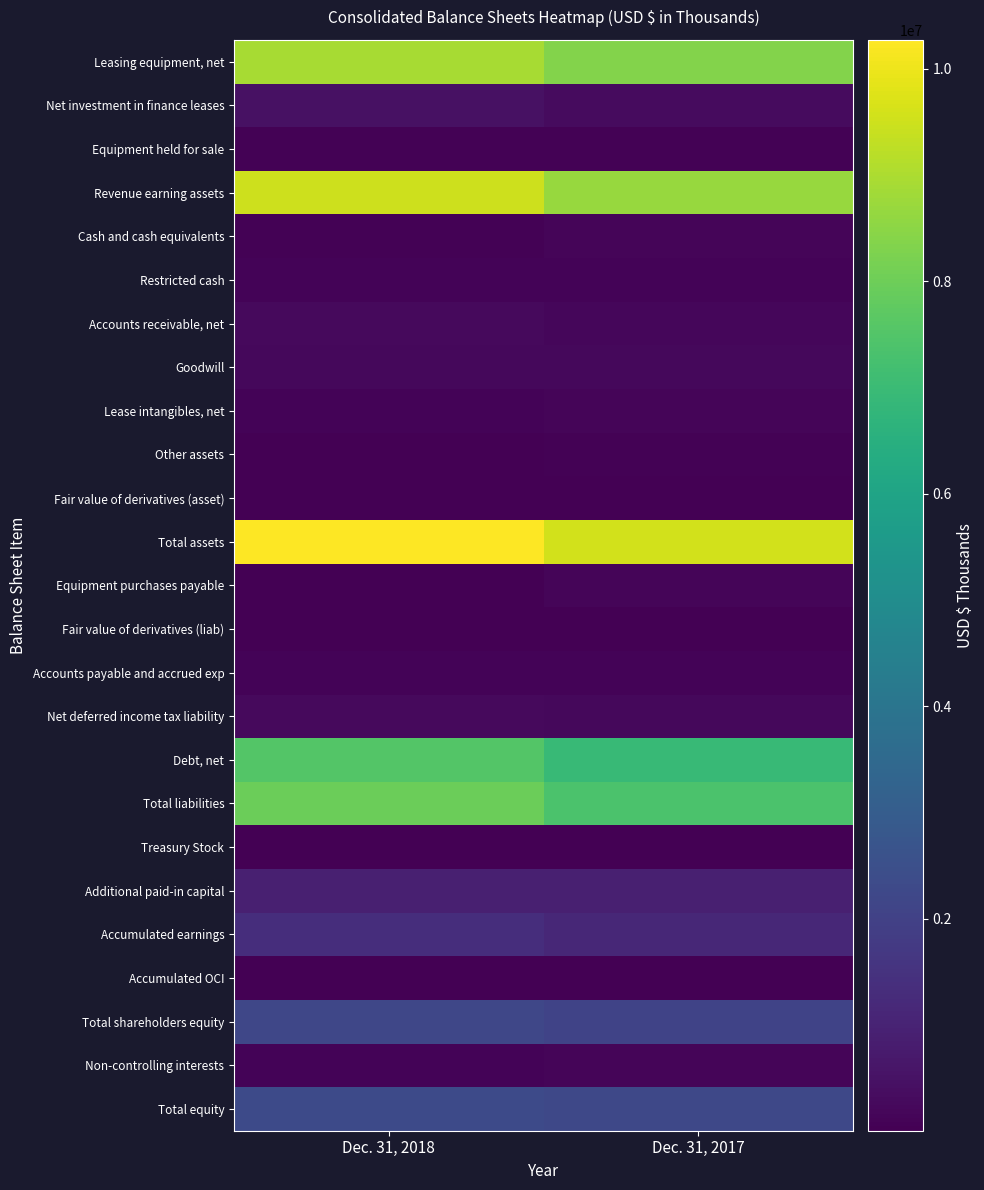

Reading left to right, what are all the values shown in this chart?

Leasing equipment, net: Dec. 31, 2018=8923451	Dec. 31, 2017=8364484
Net investment in finance leases: Dec. 31, 2018=478065	Dec. 31, 2017=295891
Equipment held for sale: Dec. 31, 2018=66453	Dec. 31, 2017=43195
Revenue earning assets: Dec. 31, 2018=9467969	Dec. 31, 2017=8703570
Cash and cash equivalents: Dec. 31, 2018=48950	Dec. 31, 2017=132031
Restricted cash: Dec. 31, 2018=110589	Dec. 31, 2017=94140
Accounts receivable, net: Dec. 31, 2018=264382	Dec. 31, 2017=199876
Goodwill: Dec. 31, 2018=236665	Dec. 31, 2017=236665
Lease intangibles, net: Dec. 31, 2018=92925	Dec. 31, 2017=154376
Other assets: Dec. 31, 2018=34610	Dec. 31, 2017=49591
Fair value of derivatives (asset): Dec. 31, 2018=13923	Dec. 31, 2017=7376
Total assets: Dec. 31, 2018=10270013	Dec. 31, 2017=9577625
Equipment purchases payable: Dec. 31, 2018=22392	Dec. 31, 2017=128133
Fair value of derivatives (liab): Dec. 31, 2018=10966	Dec. 31, 2017=2503
Accounts payable and accrued exp: Dec. 31, 2018=99885	Dec. 31, 2017=109999
Net deferred income tax liability: Dec. 31, 2018=282129	Dec. 31, 2017=215439
Debt, net: Dec. 31, 2018=7529432	Dec. 31, 2017=6911725
Total liabilities: Dec. 31, 2018=7944804	Dec. 31, 2017=7367799
Treasury Stock: Dec. 31, 2018=-58114	Dec. 31, 2017=0
Additional paid-in capital: Dec. 31, 2018=896811	Dec. 31, 2017=889168
Accumulated earnings: Dec. 31, 2018=1349627	Dec. 31, 2017=1159367
Accumulated OCI: Dec. 31, 2018=14563	Dec. 31, 2017=26942
Total shareholders equity: Dec. 31, 2018=2203696	Dec. 31, 2017=2076284
Non-controlling interests: Dec. 31, 2018=121513	Dec. 31, 2017=133542
Total equity: Dec. 31, 2018=2325209	Dec. 31, 2017=2209826